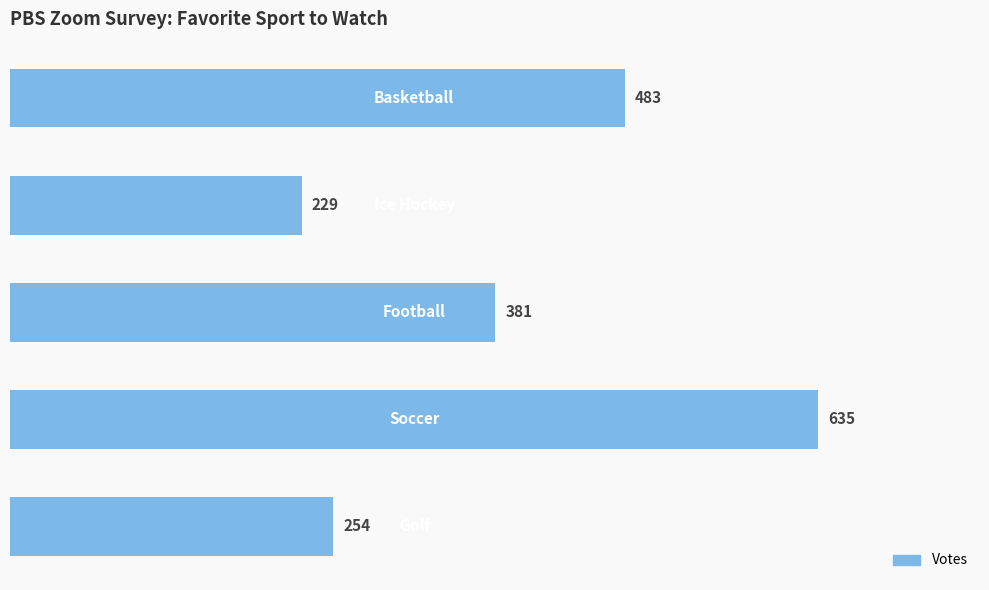

Reading top to bottom, what are all the values shown in this chart?

483	229	381	635	254